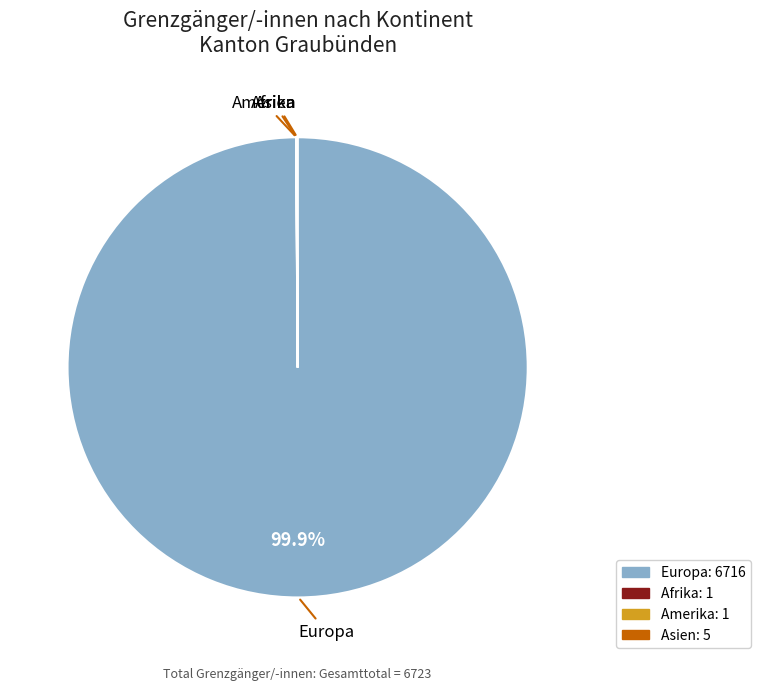

What is the largest slice in the pie chart?

Europa